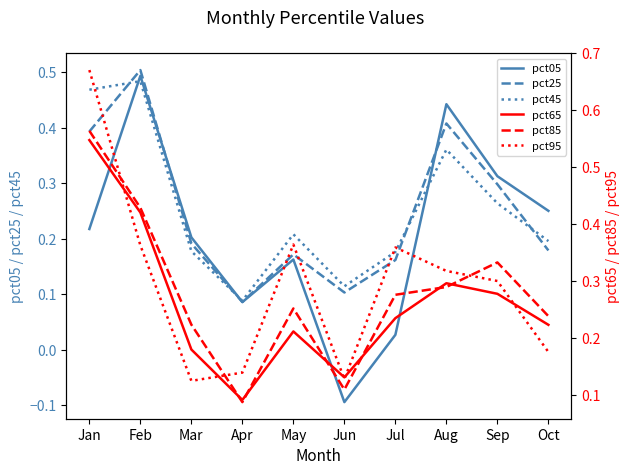

Rank the categories by pct05 value from lowest to highest.

Jun, Jul, Apr, May, Mar, Jan, Oct, Sep, Aug, Feb